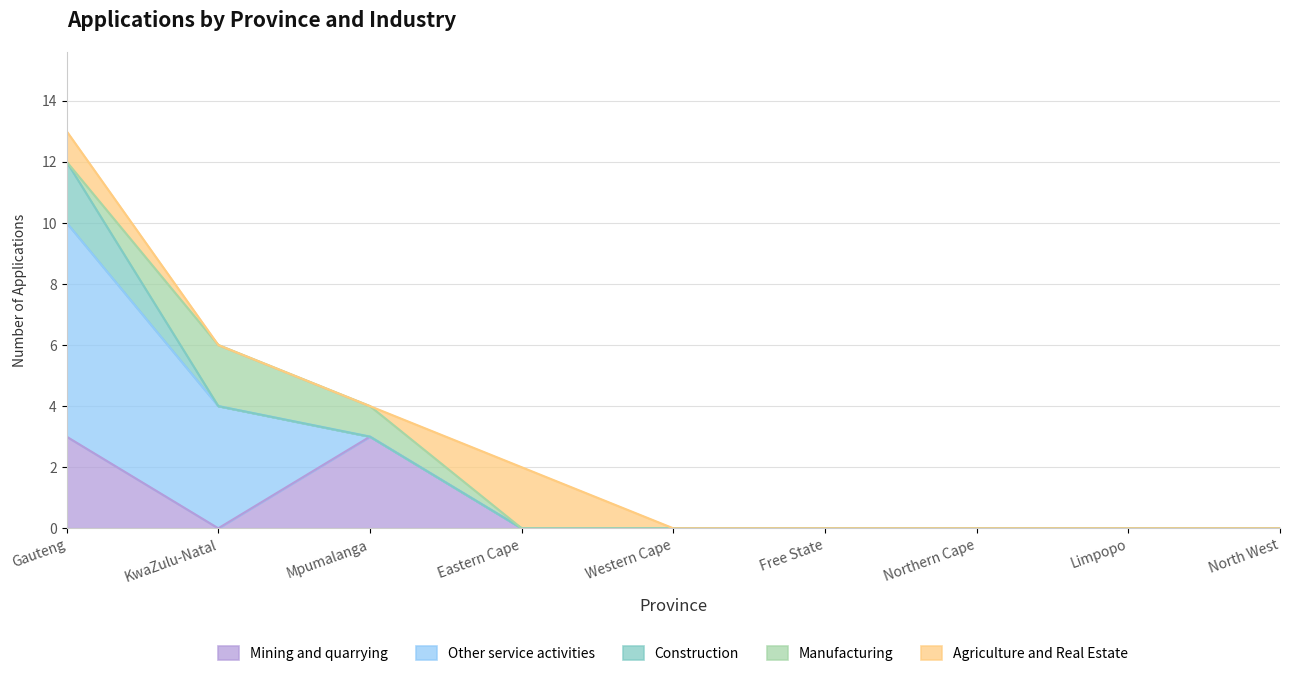

Does the chart have visible grid lines?

Yes